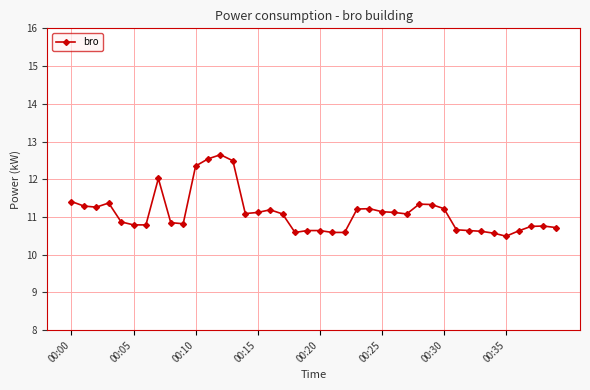

What is the difference between the maximum and minimum values?

2.2